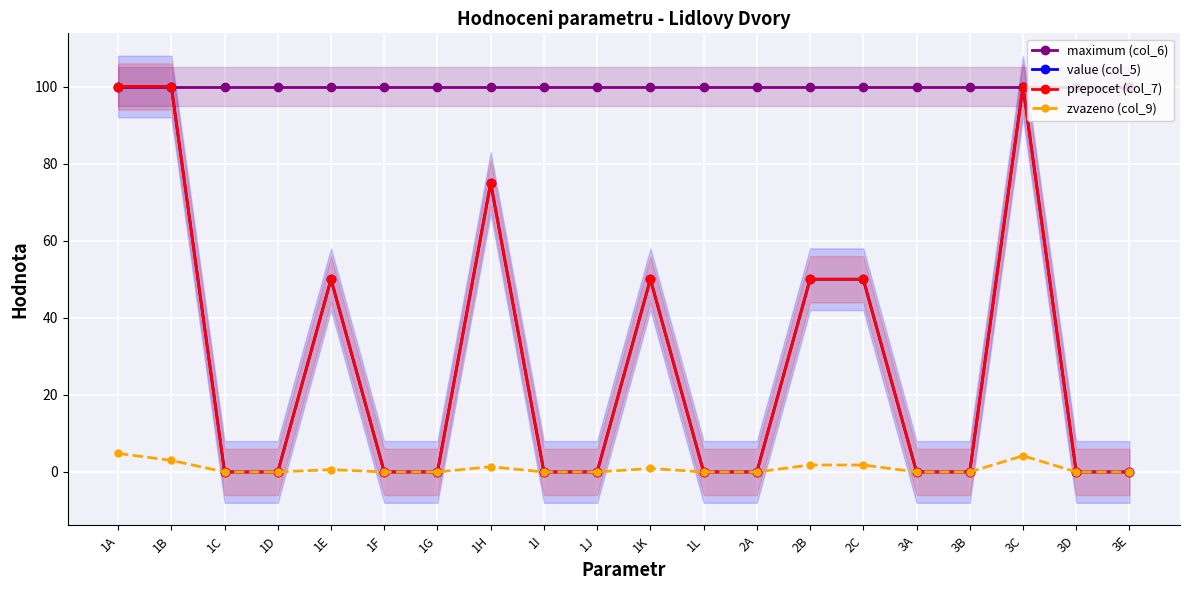

What is the value of the maximum (col_6) point at the 13th from the left?

100.0